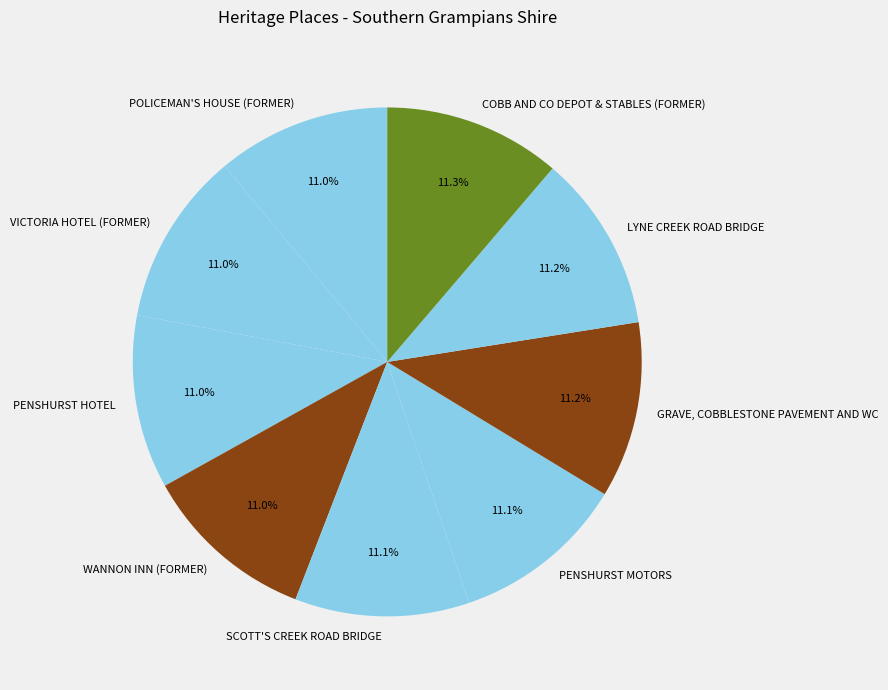

To the nearest percent, what portion does VICTORIA HOTEL (FORMER) represent?

11%